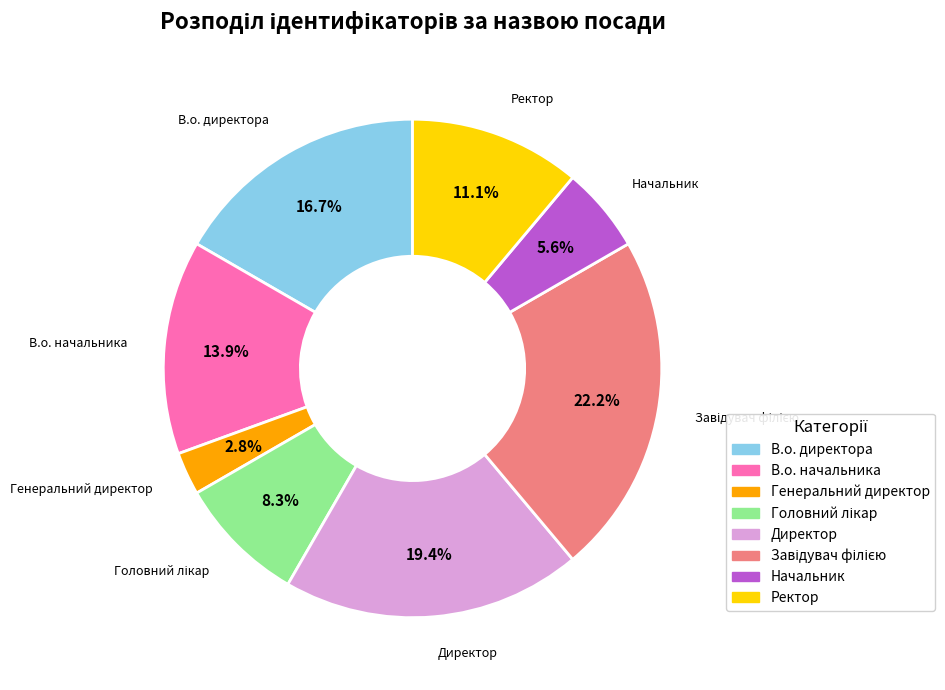

Count the number of slices in the pie.

8